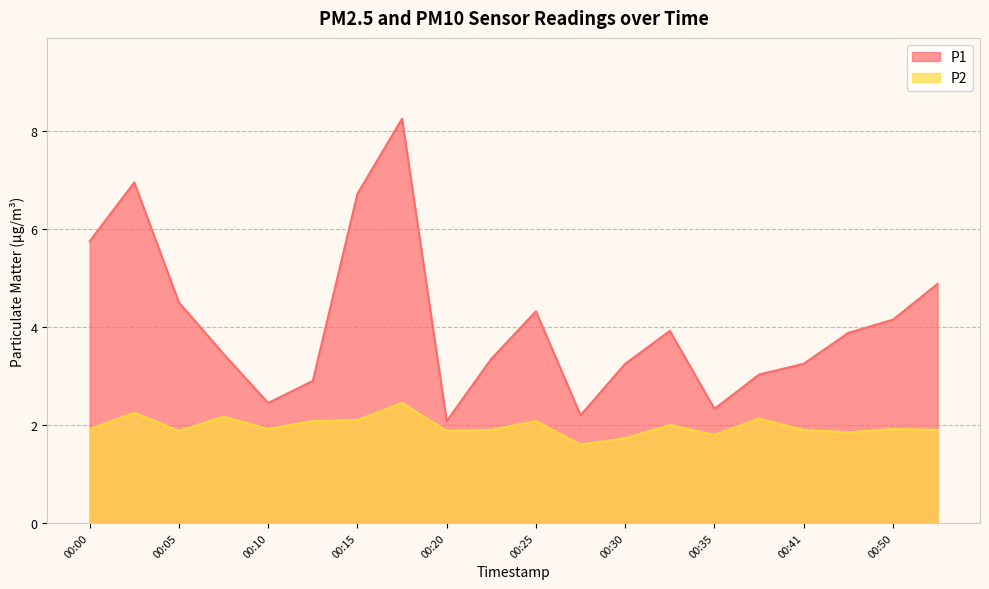

How many lines are shown in the chart?

2